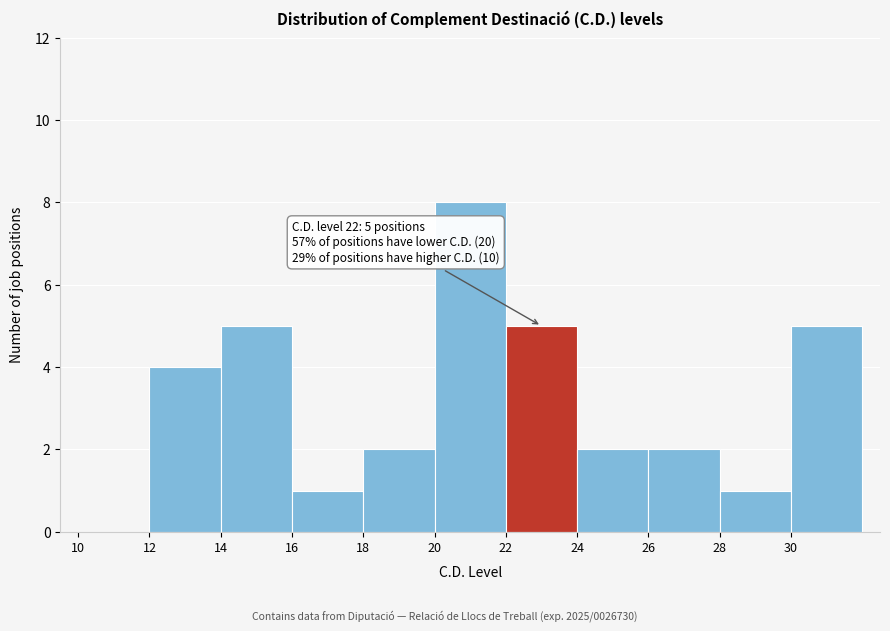

Which range on the x-axis has the tallest bar?

20 to 22